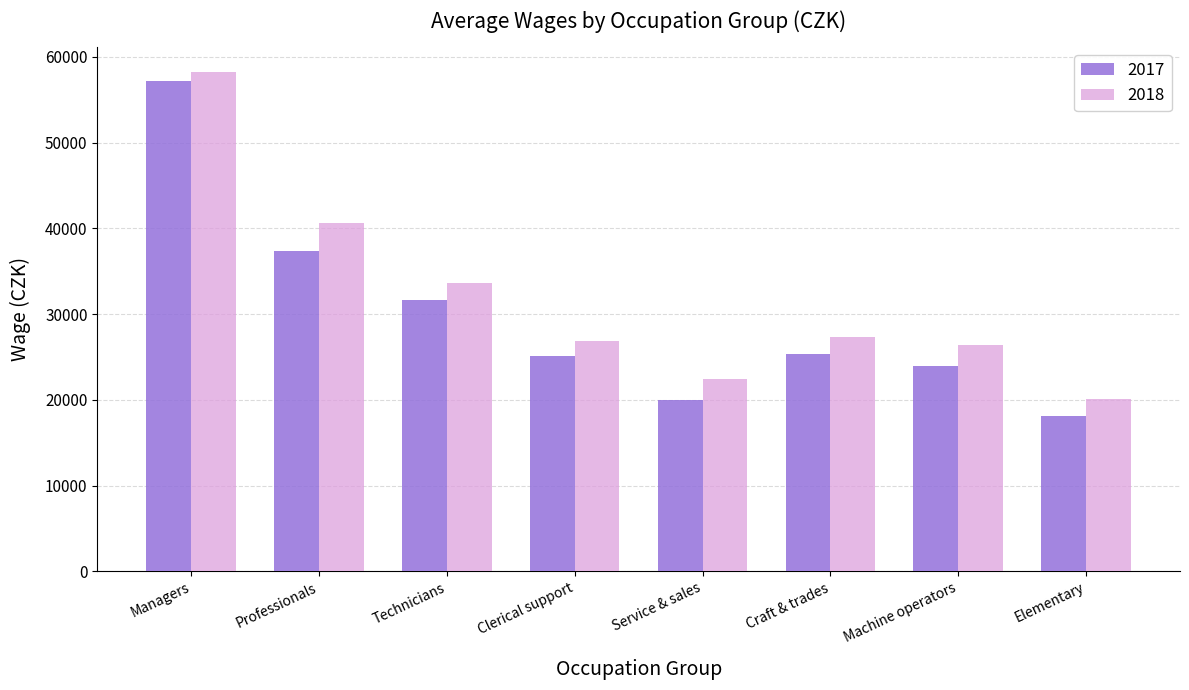

Between Professionals and Service & sales, which series saw the biggest shift?

2018